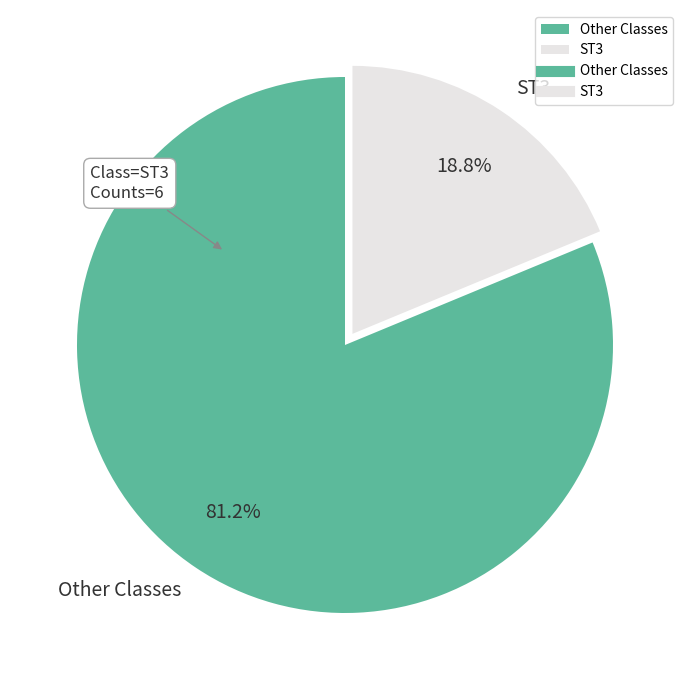

To the nearest percent, what is the difference between the largest and smallest slice percentages?

62%